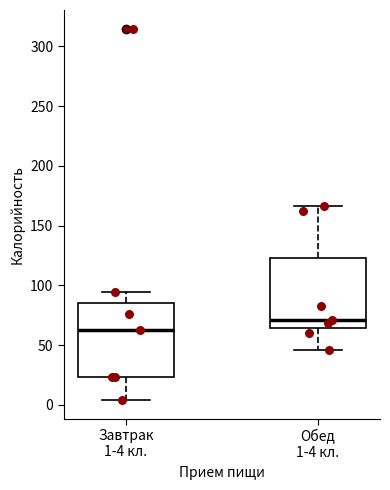

Which box has the lowest median line?

Завтрак 1-4 кл.